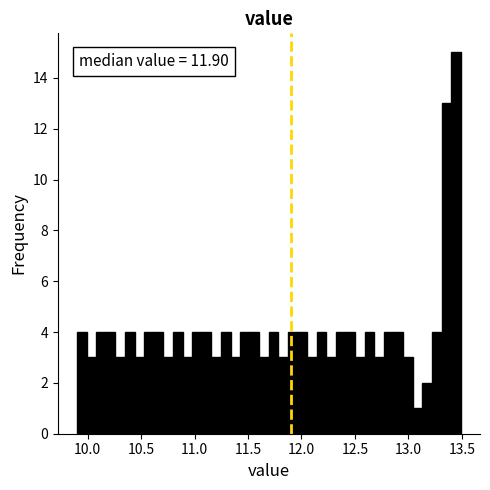

Read against the x-axis, roughly where is the centre of the tallest bar?

13.45